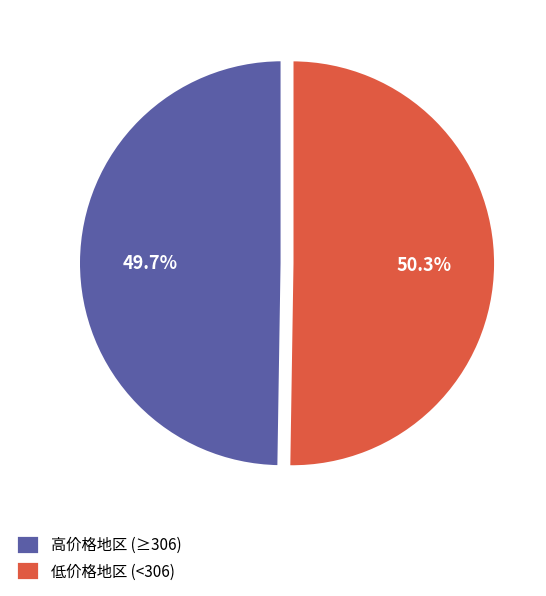

Which category has the biggest portion of the pie?

低价格地区 (<306)